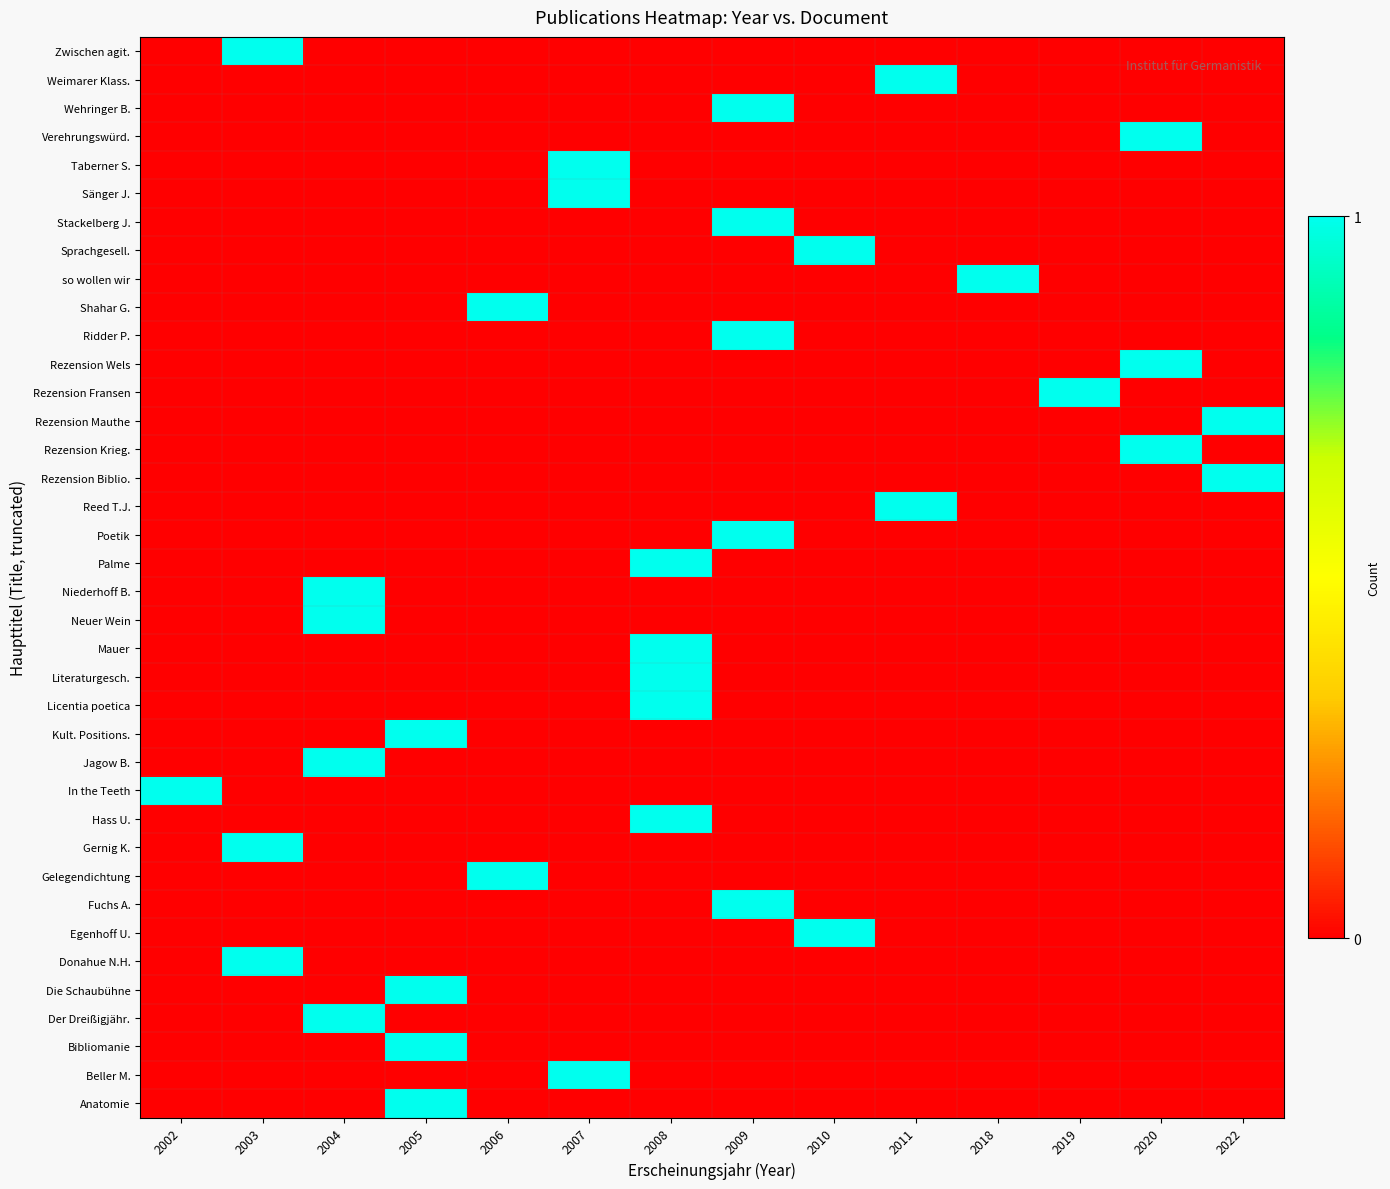

At which category does the chart reach its minimum across all series?

2002